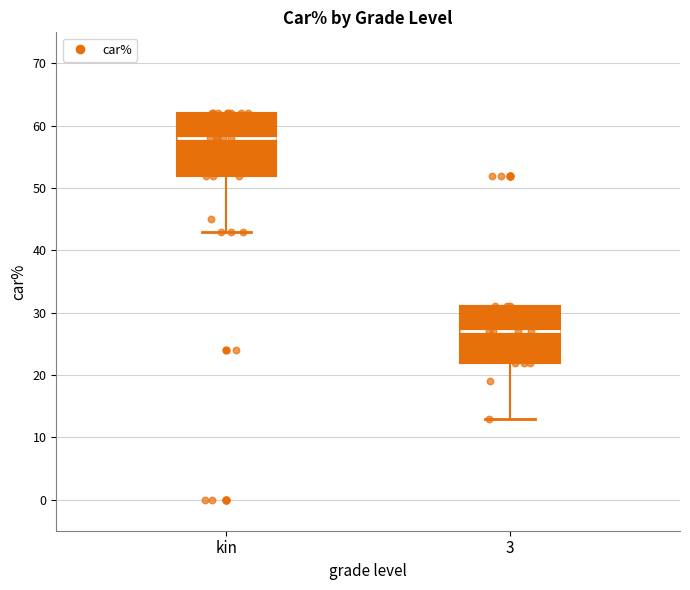

Reading left to right, read every box against the y-axis: the position of its median line, the range the box covers, and the ends of its whiskers. The values are not printed on the chart, so give them approximately, as read against the axis.

kin: median 58, box 52 to 62, whiskers 43 to 62
3: median 27, box 22 to 31, whiskers 13 to 31